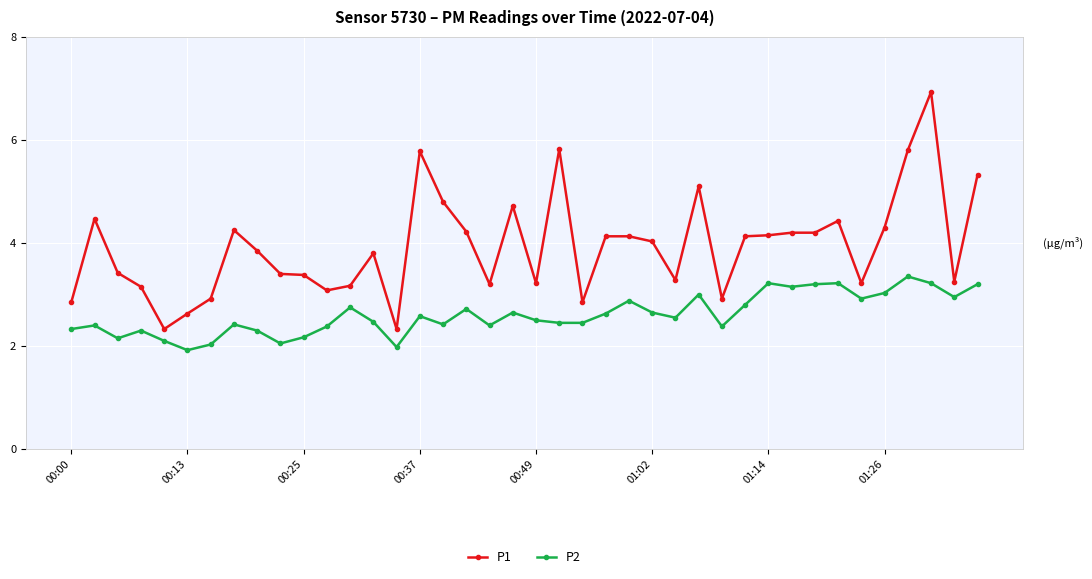

True or false: P2 and P1 intersect in this chart.

False